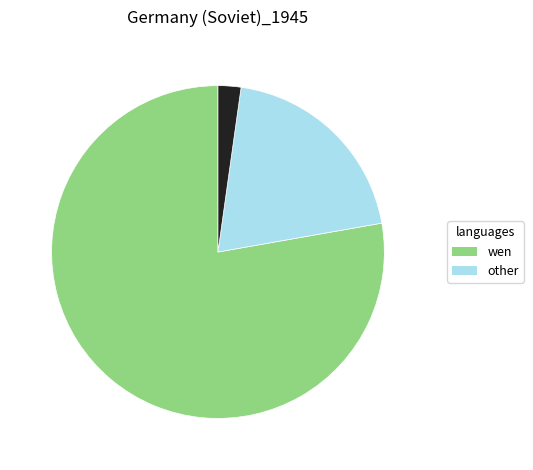

Is there any slice that represents more than half of the pie?

Yes